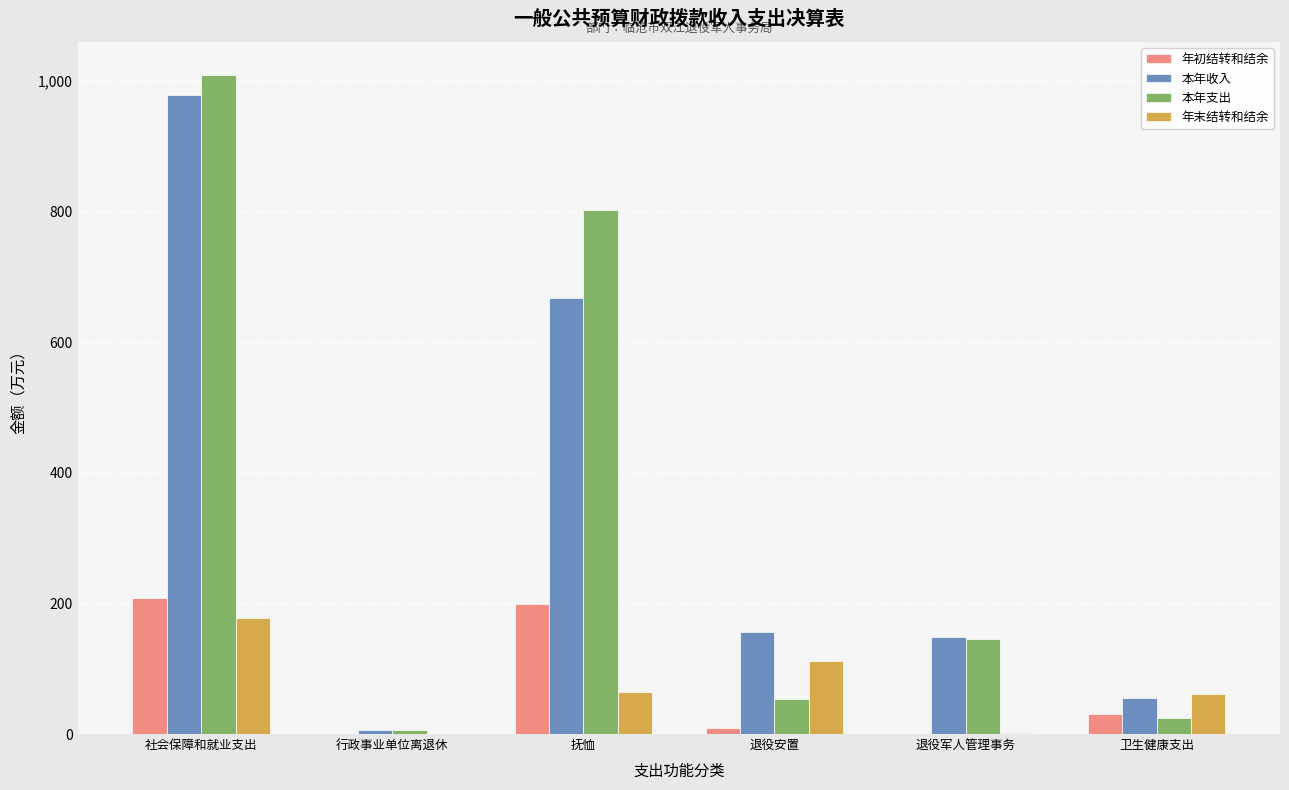

How many categories are shown in the chart?

6